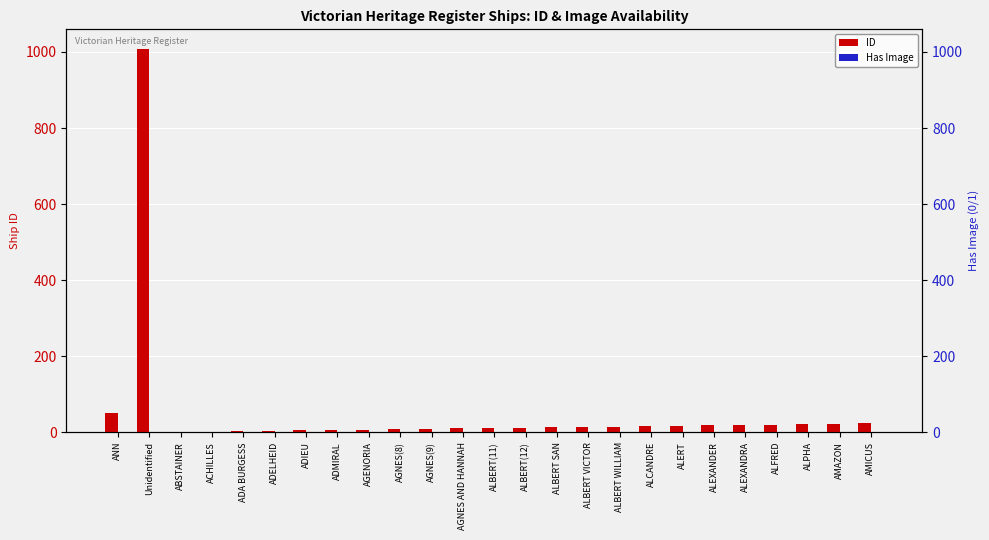

Which category has the lowest value in the Has Image series?

ANN